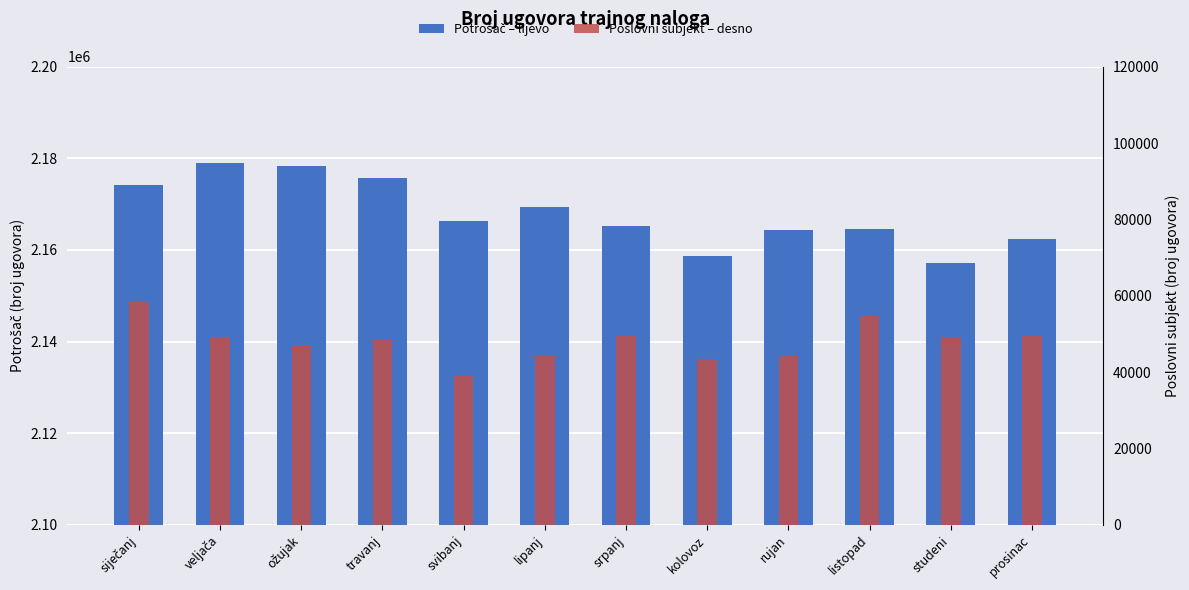

The value of Poslovni subjekt – desno at rujan is 63943. True or false?

False